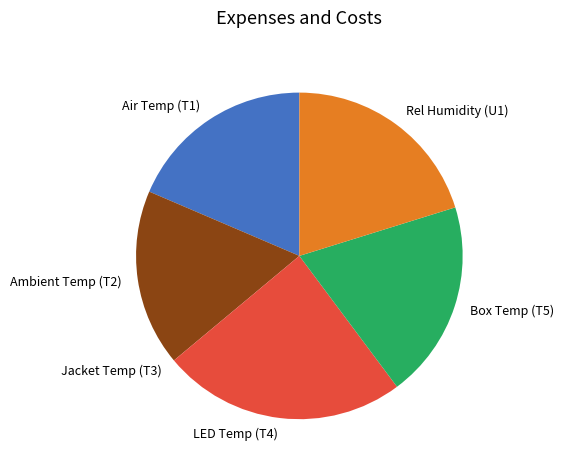

The Box Temp (T5) slice represents 25% of the pie. True or false?

False